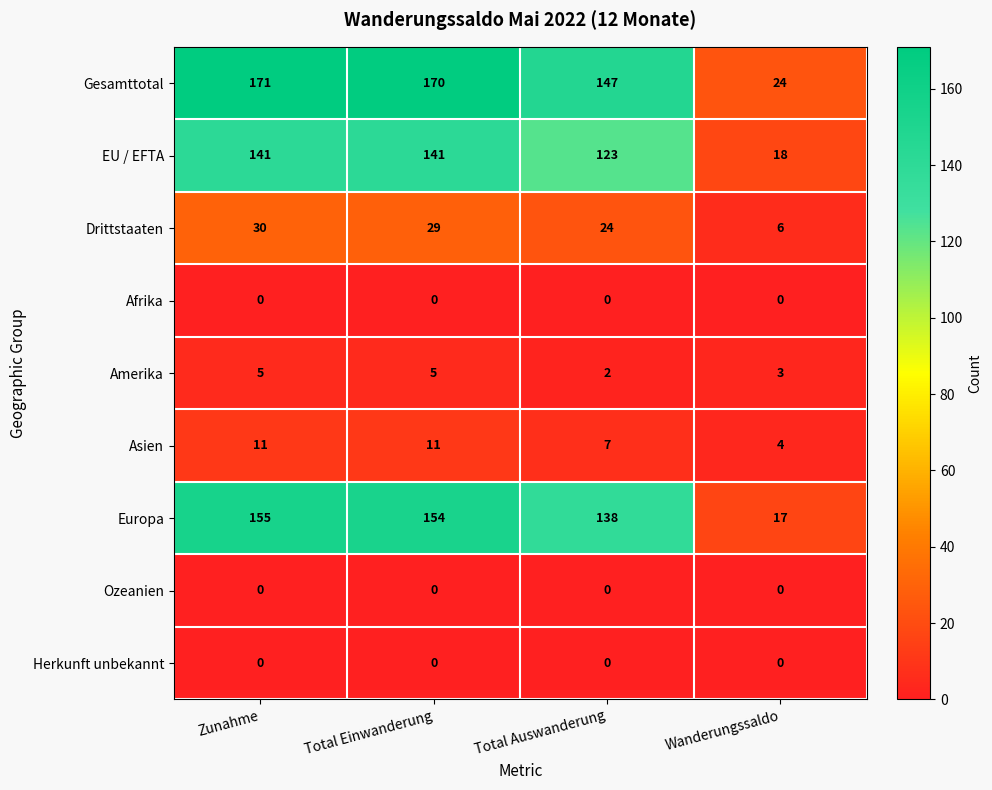

Which series has the widest spread of values?

Gesamttotal